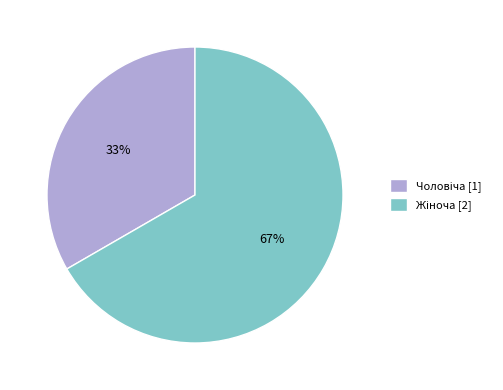

To the nearest percent, what is the average slice percentage?

50%